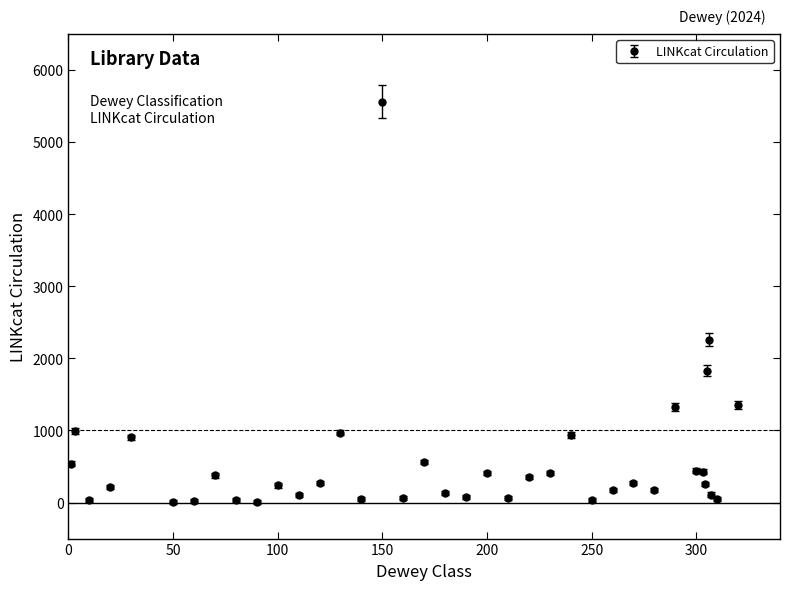

True or false: the data has more than 1 interior local peaks.

True